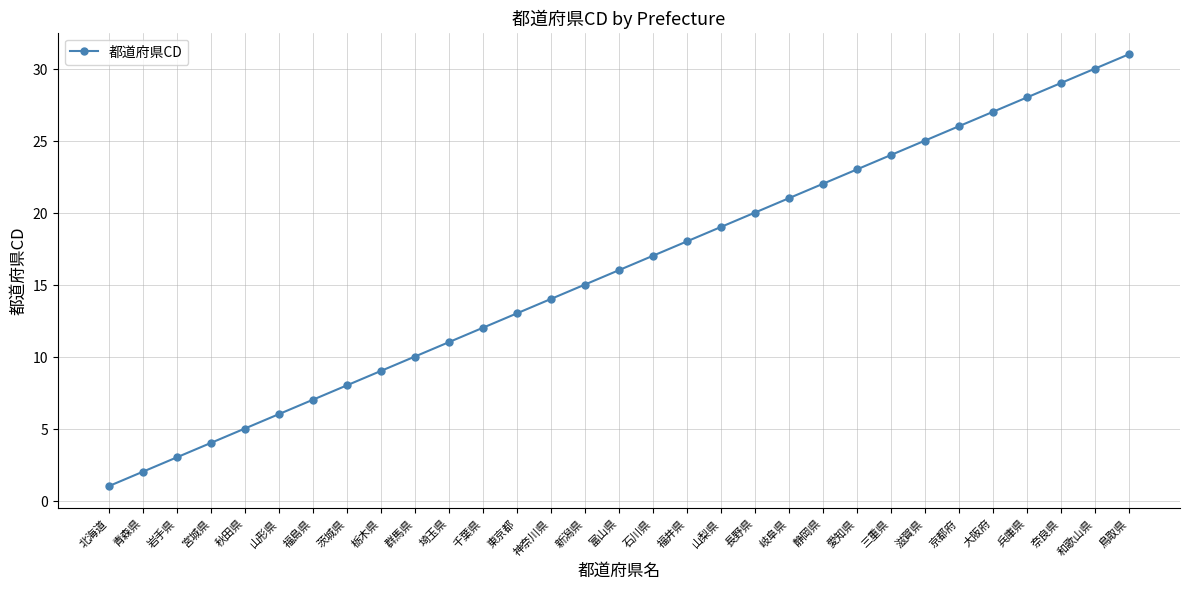

The chart shows a value of 30 at 静岡県. True or false?

False